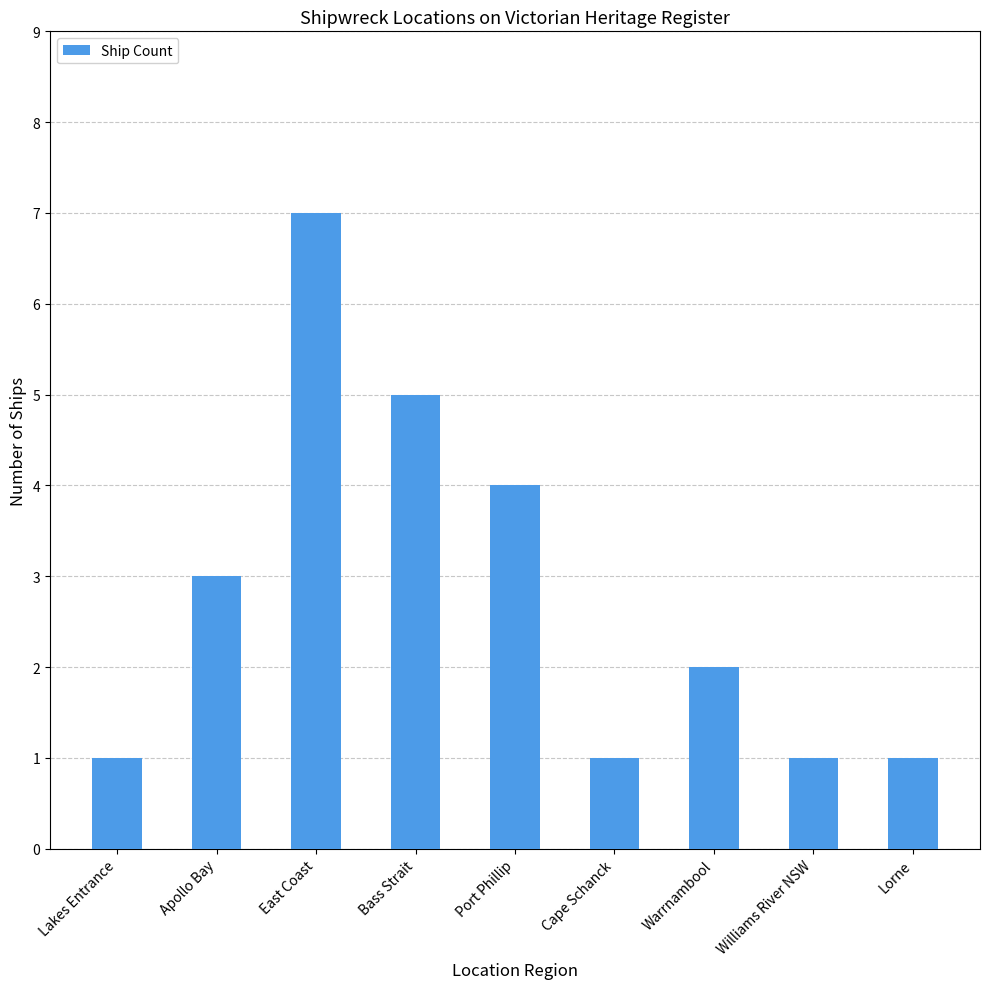

What is the value of the 2nd bar from the left?

3